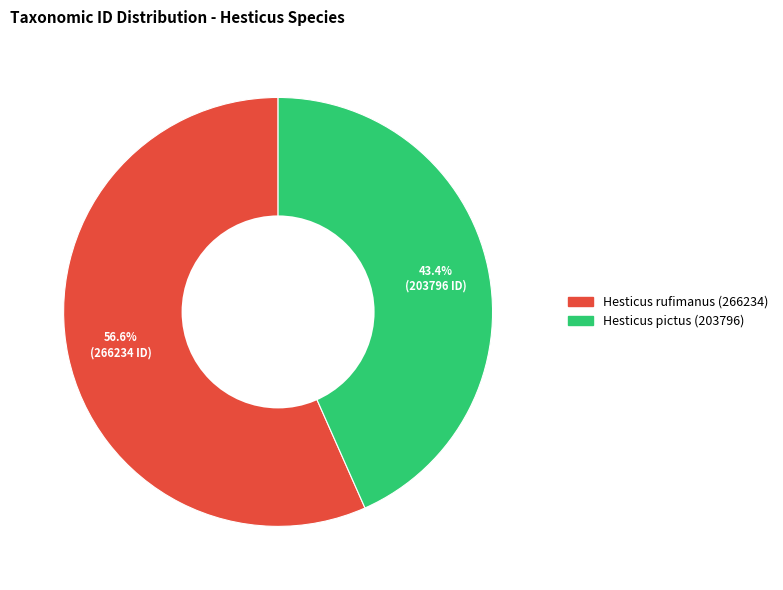

To the nearest percent, what portion does Hesticus rufimanus (266234) represent?

57%